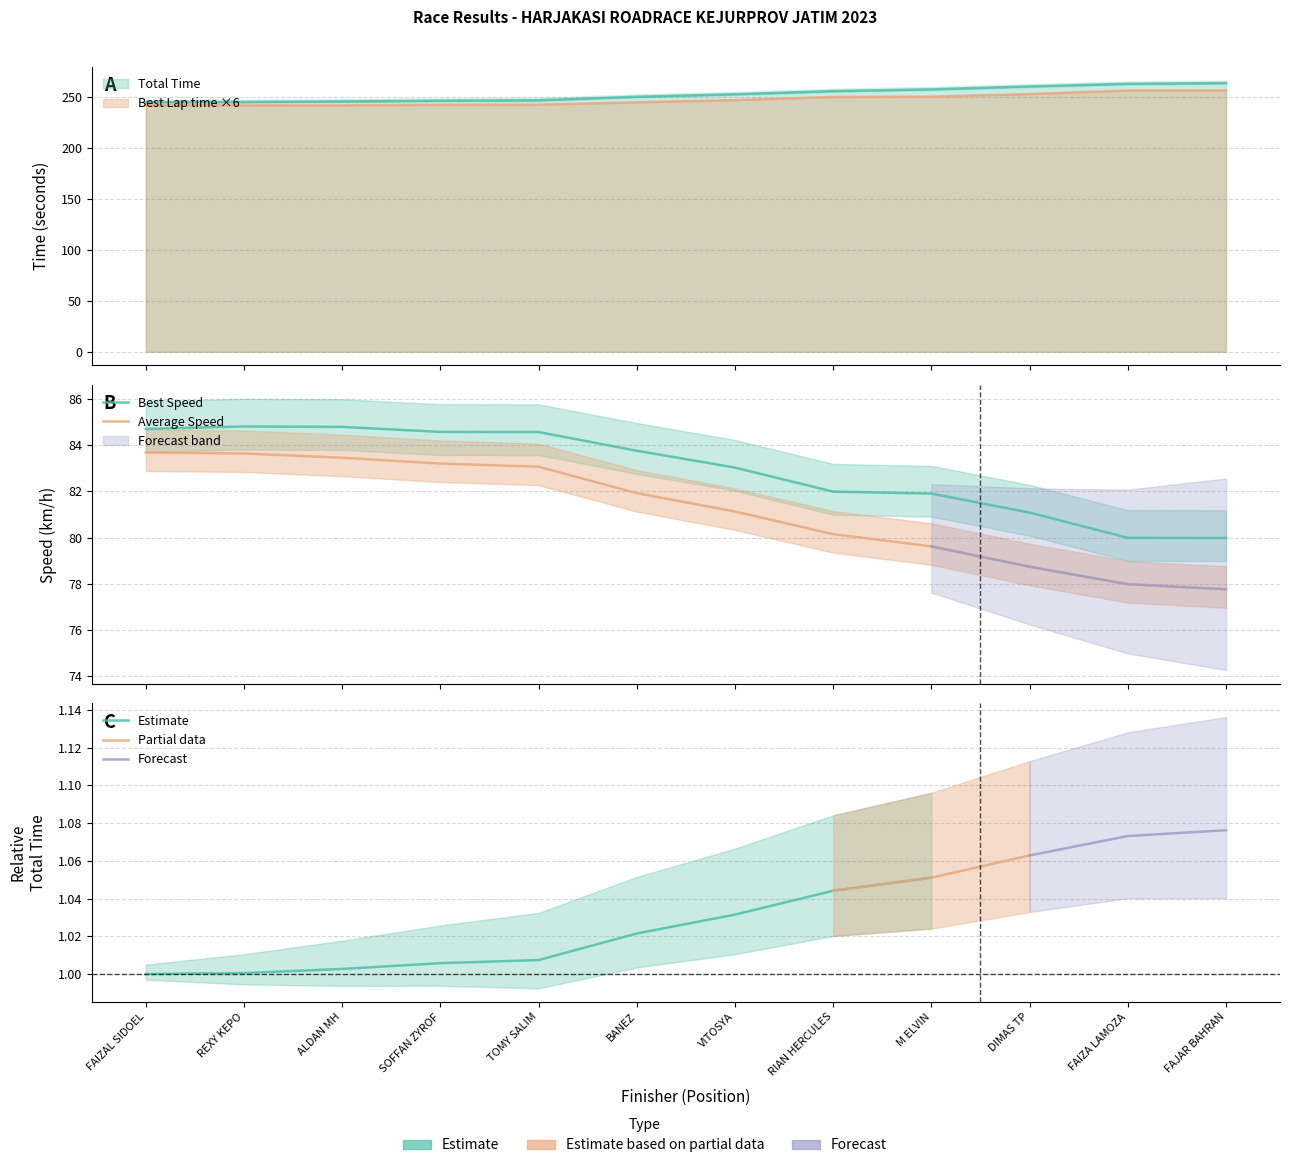

Where is Average Speed nearest to the value 80?

RIAN HERCULES